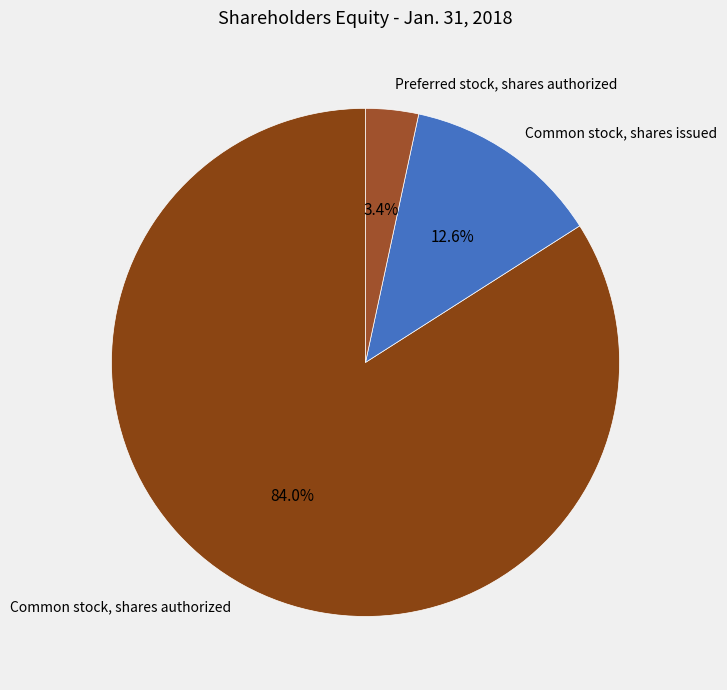

To the nearest percent, what is the combined percentage of Common stock, shares authorized and Common stock, shares issued?

97%